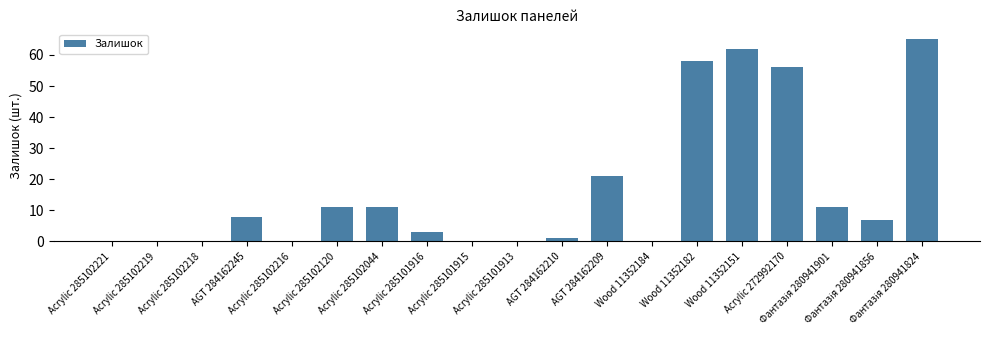

Reading right to left, what are all the values shown in this chart?

65	7	11	56	62	58	0	21	1	0	0	3	11	11	0	8	0	0	0